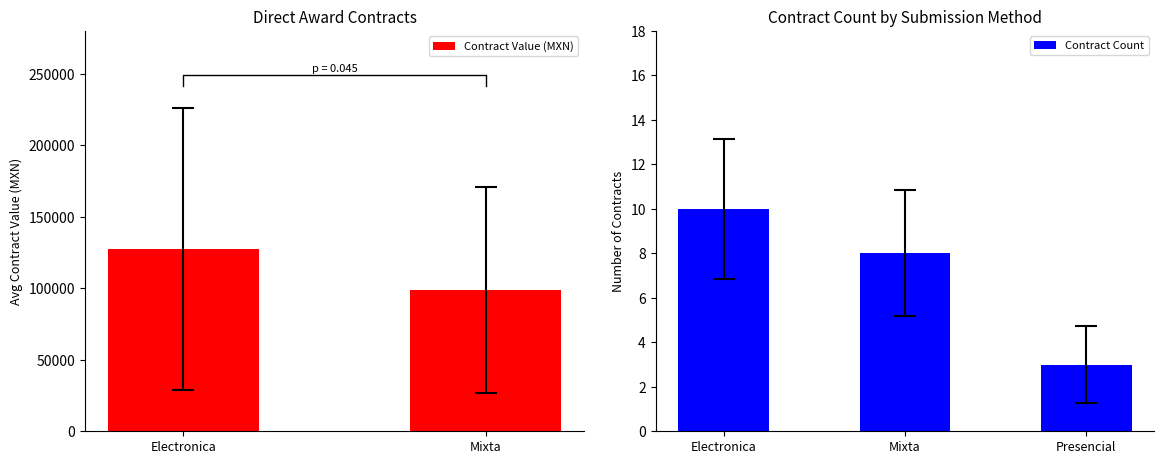

What is the sum of all Contract Value (MXN) values?

226333.2